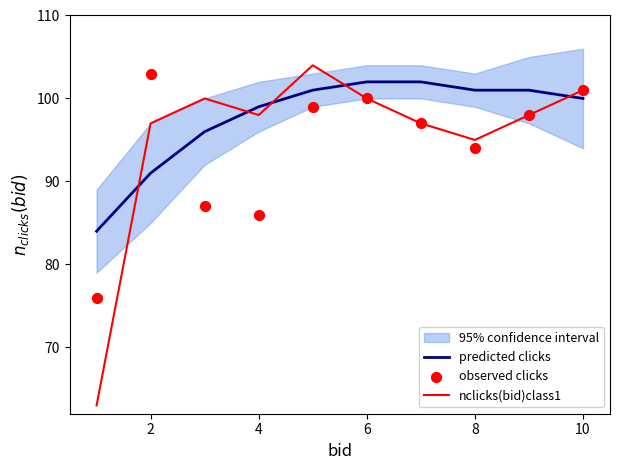

Which series contains the highest Y value?

nclicks(bid)class1